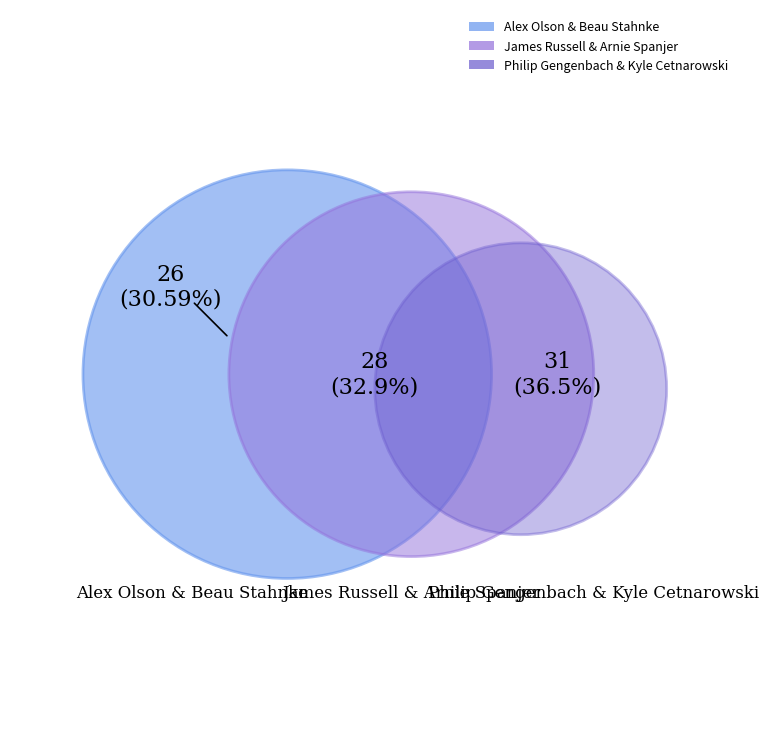

Count the number of slices in the pie.

3